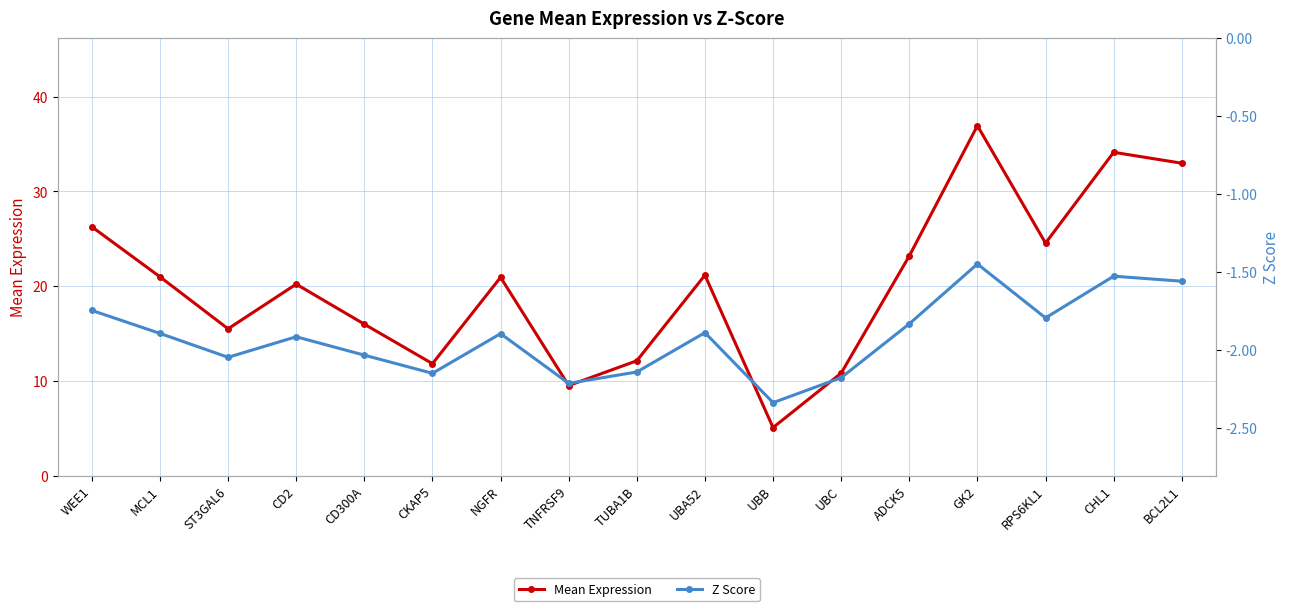

What is the average value of the Mean Expression series?

20.1